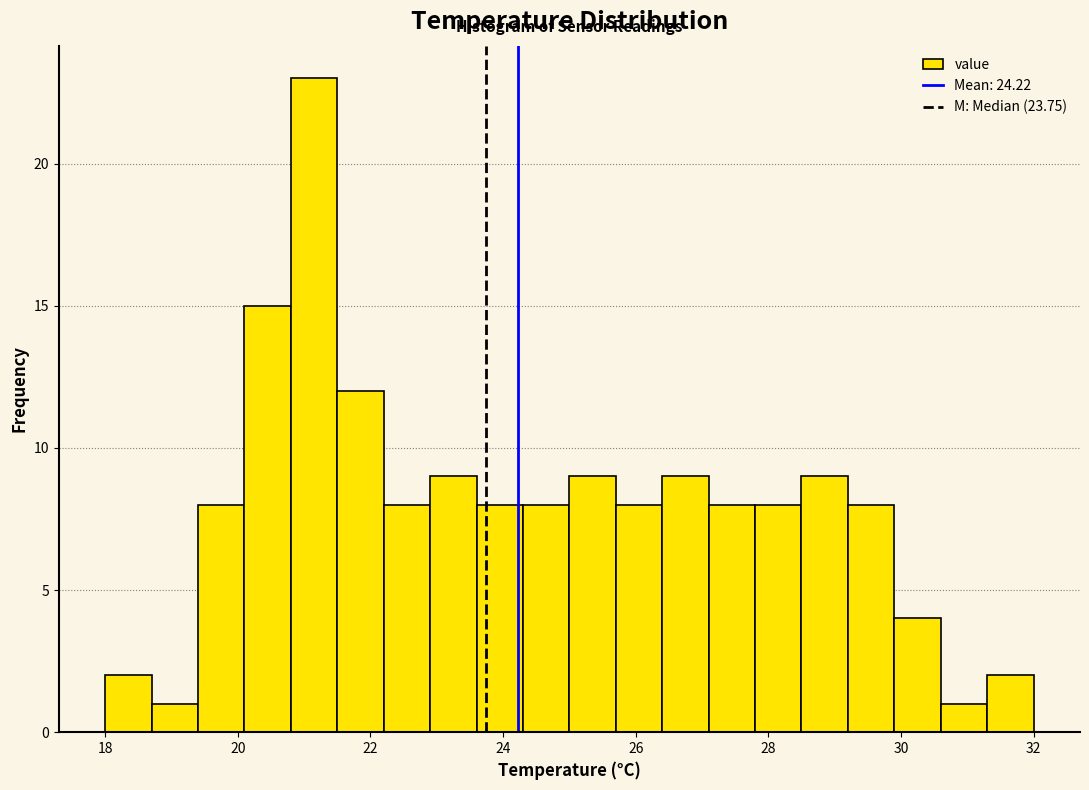

Read against the x-axis, roughly where is the centre of the tallest bar?

21.2